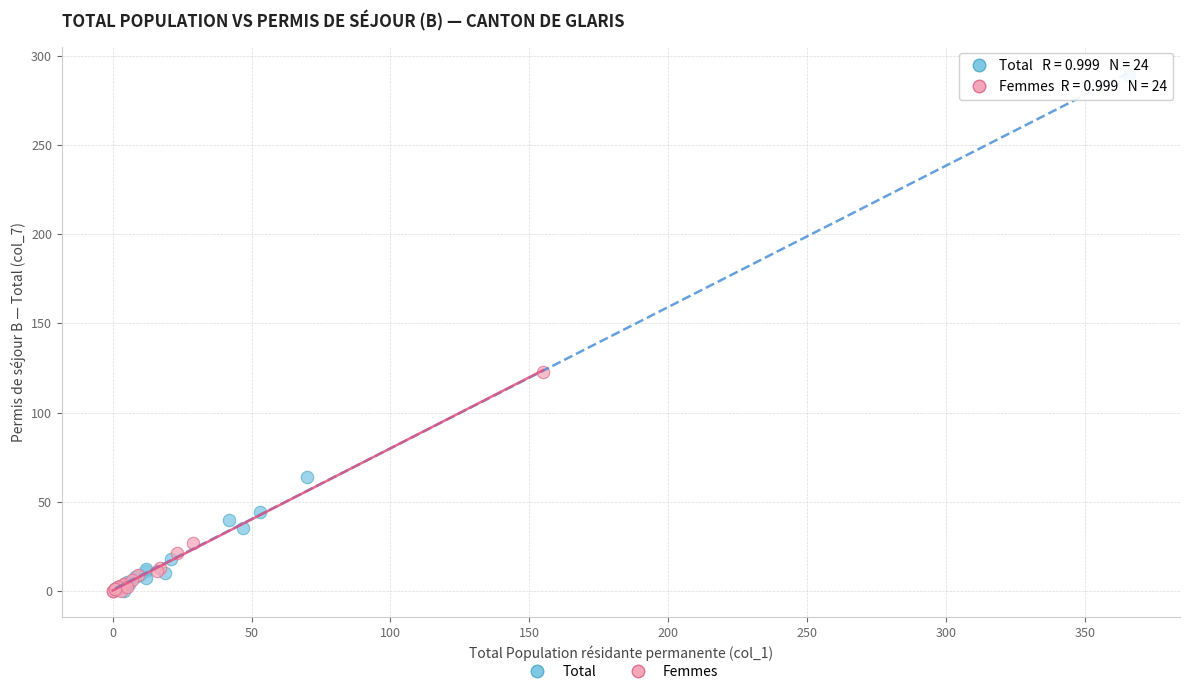

Which series has the widest spread of Y values?

Total